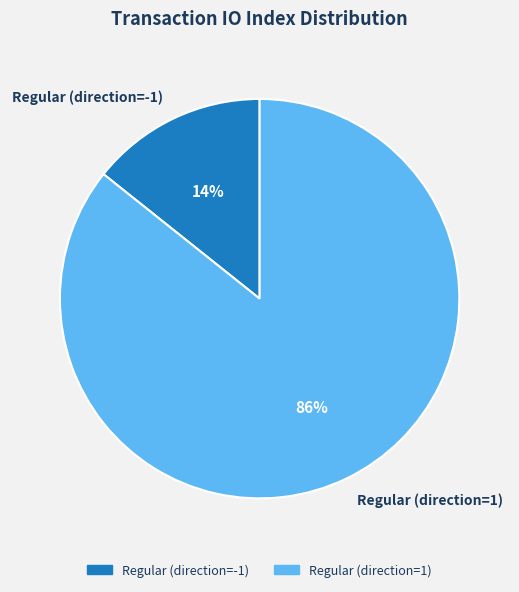

To the nearest percent, what percentage of the pie is Regular (direction=-1)?

14%